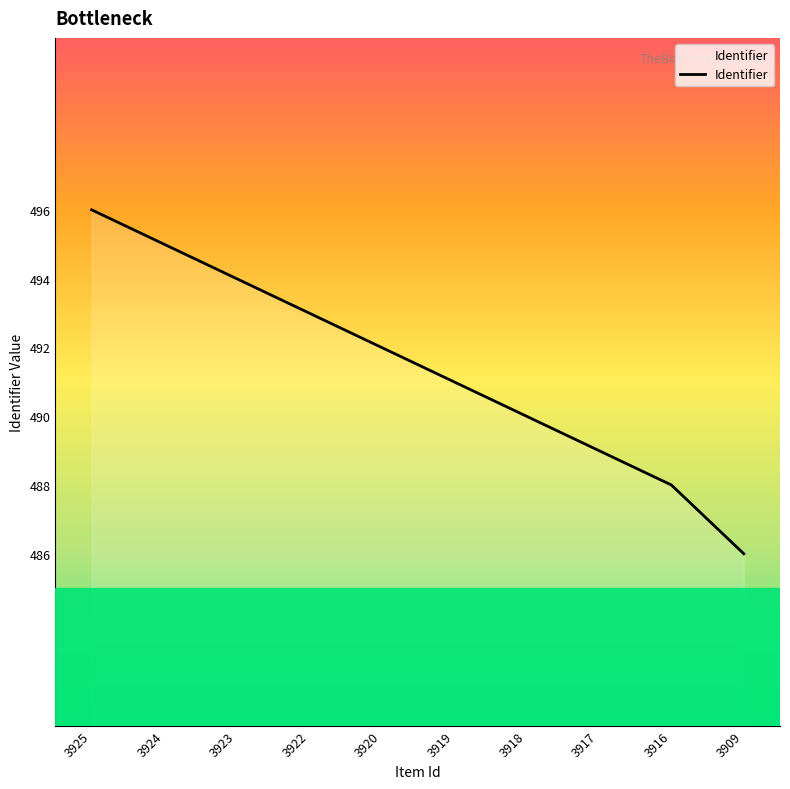

How many lines are shown in the chart?

1